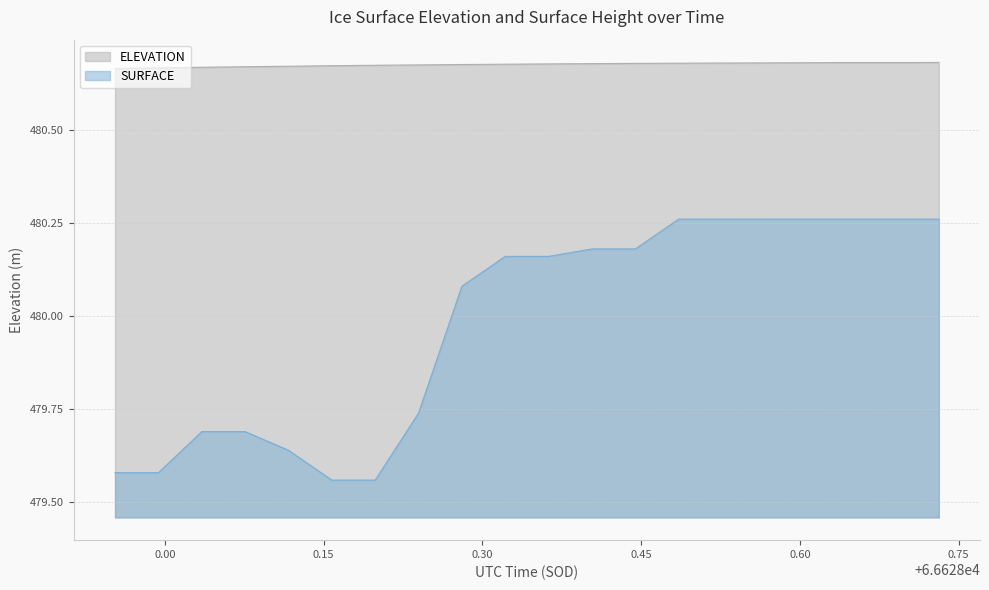

Which has a higher value, 66628.1168 or 66628.2806?

66628.2806